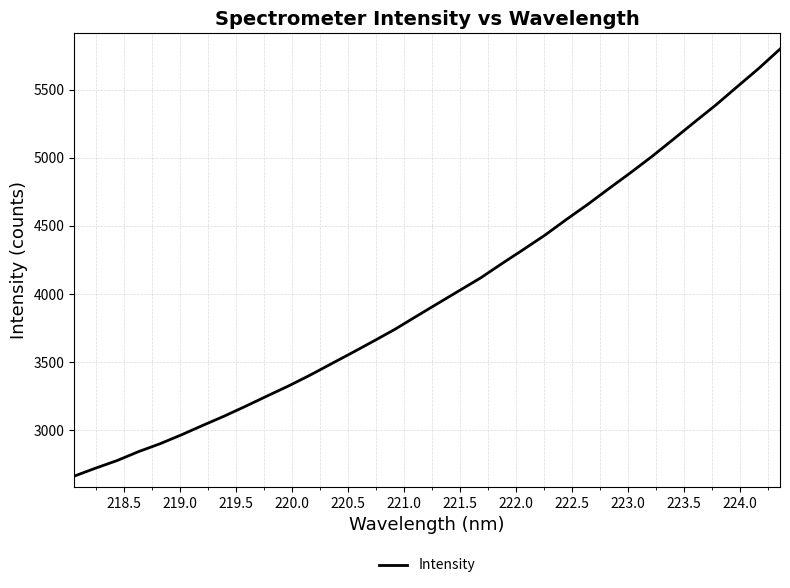

What is the maximum value shown in the chart?

5799.0